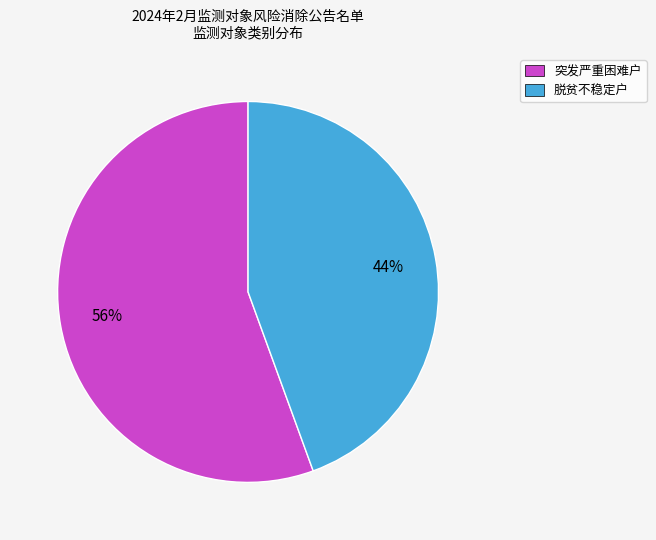

Between 脱贫不稳定户 and 突发严重困难户, which is larger?

突发严重困难户